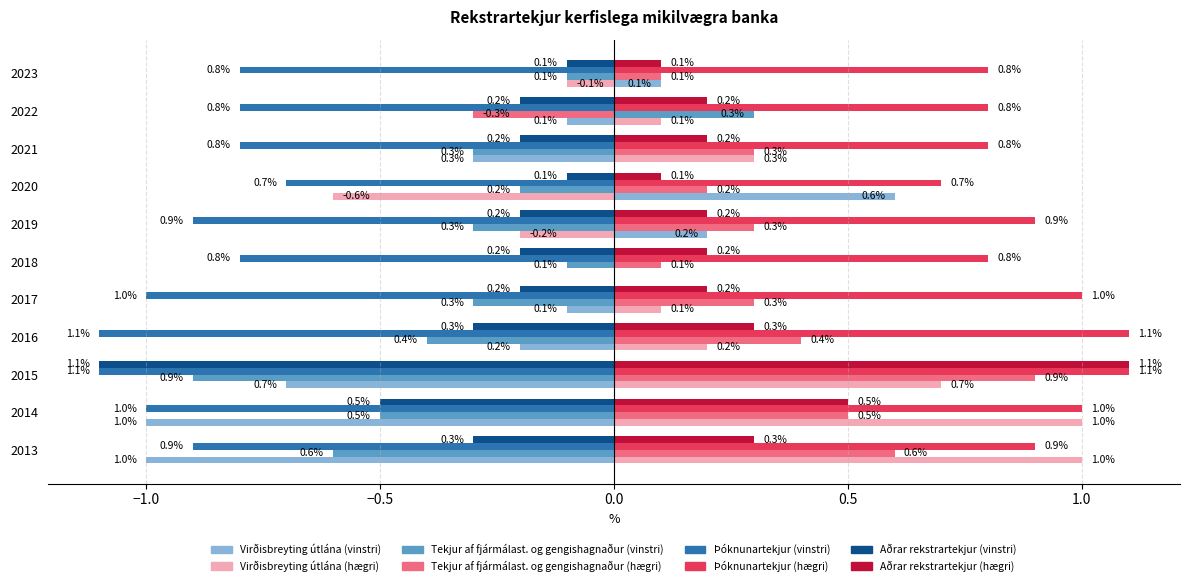

What is the maximum value shown in the chart?

1.1